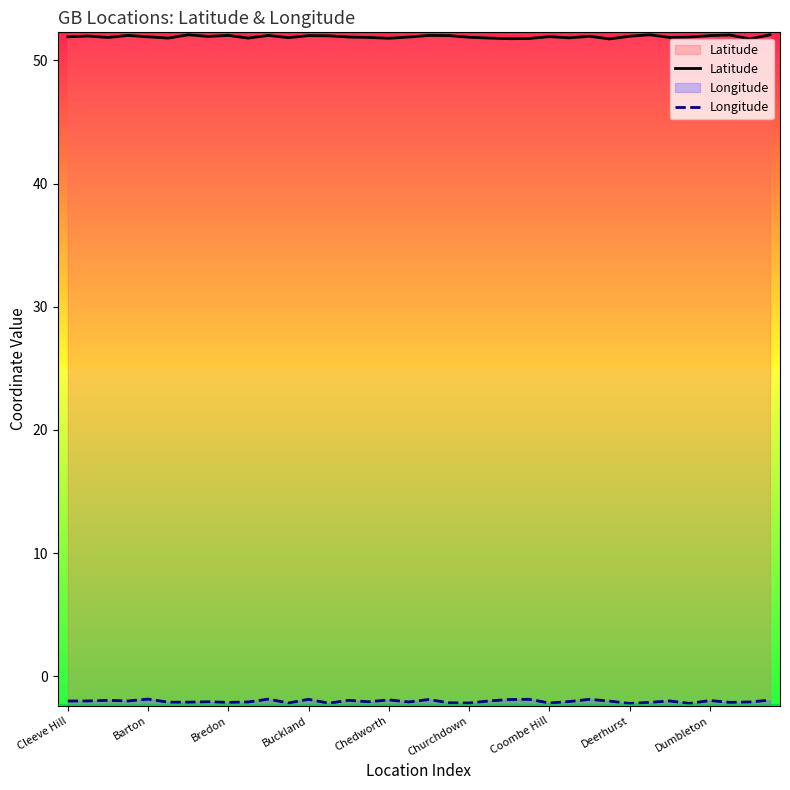

How many lines are shown in the chart?

2